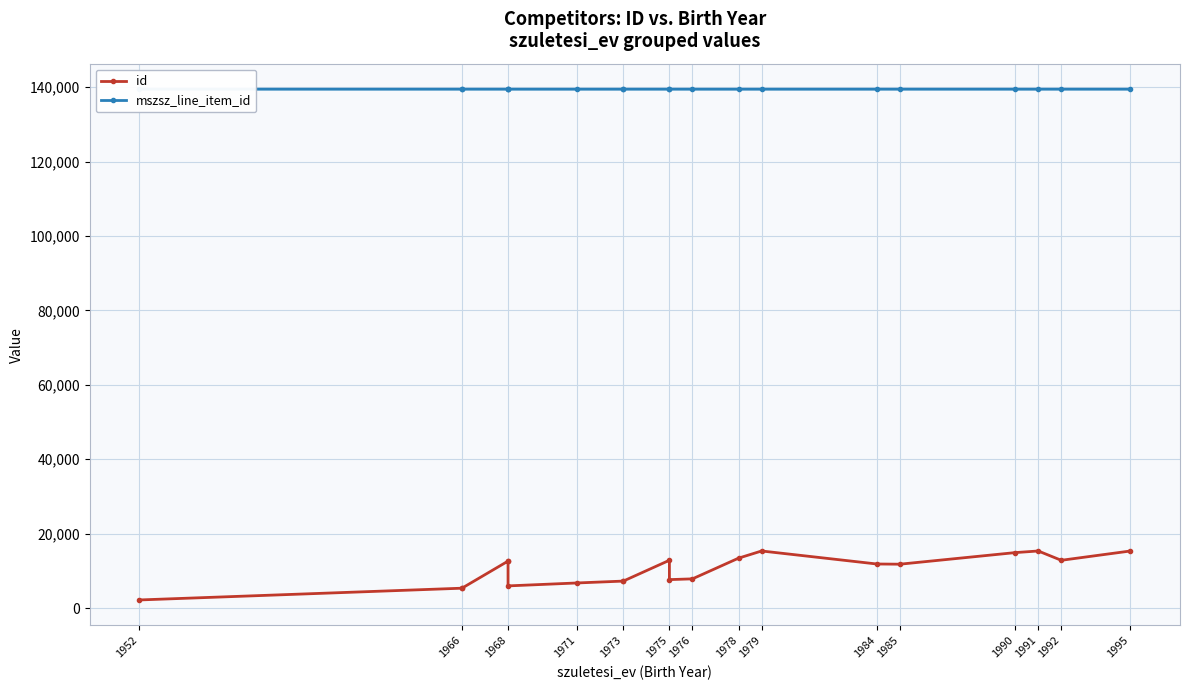

Which series has the widest spread of values?

id